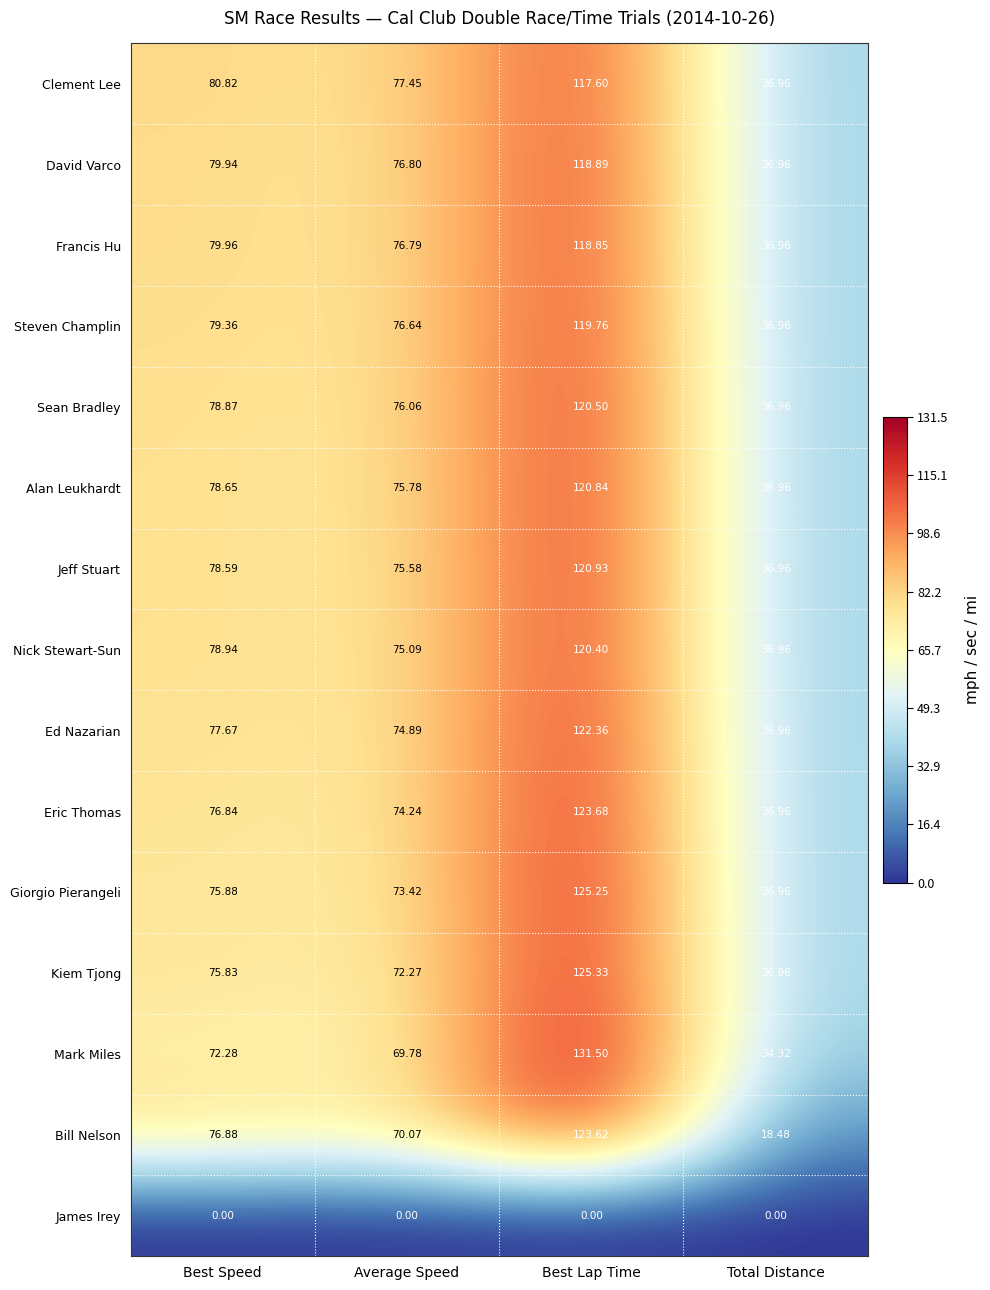

Which label corresponds to the largest value in the chart?

Best Lap Time